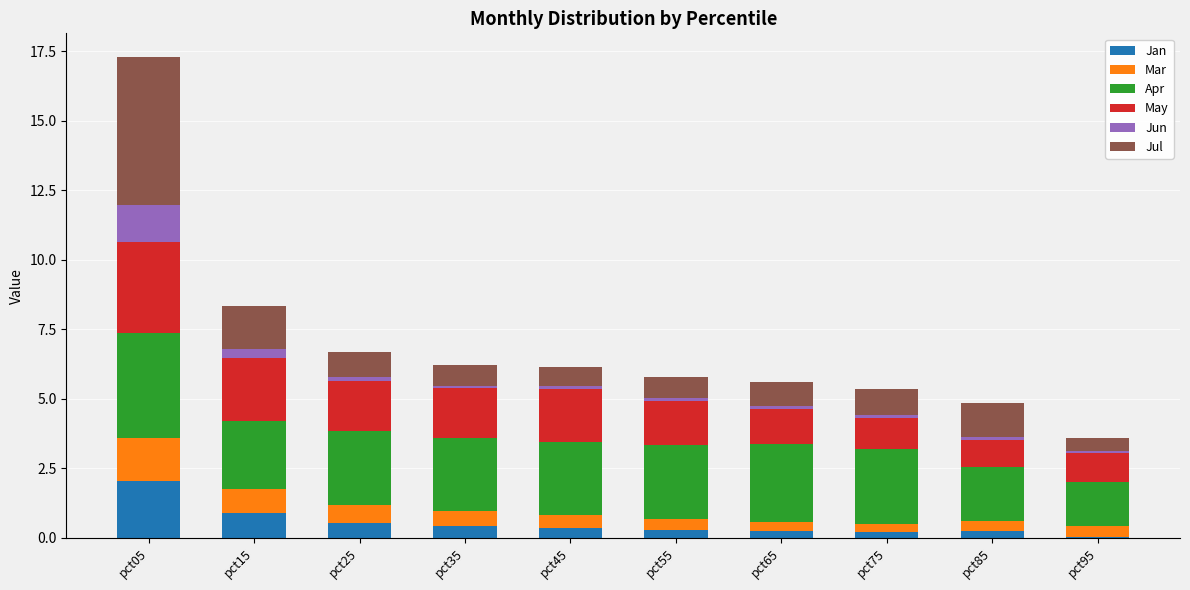

At which category is the sum across all series the highest?

pct05